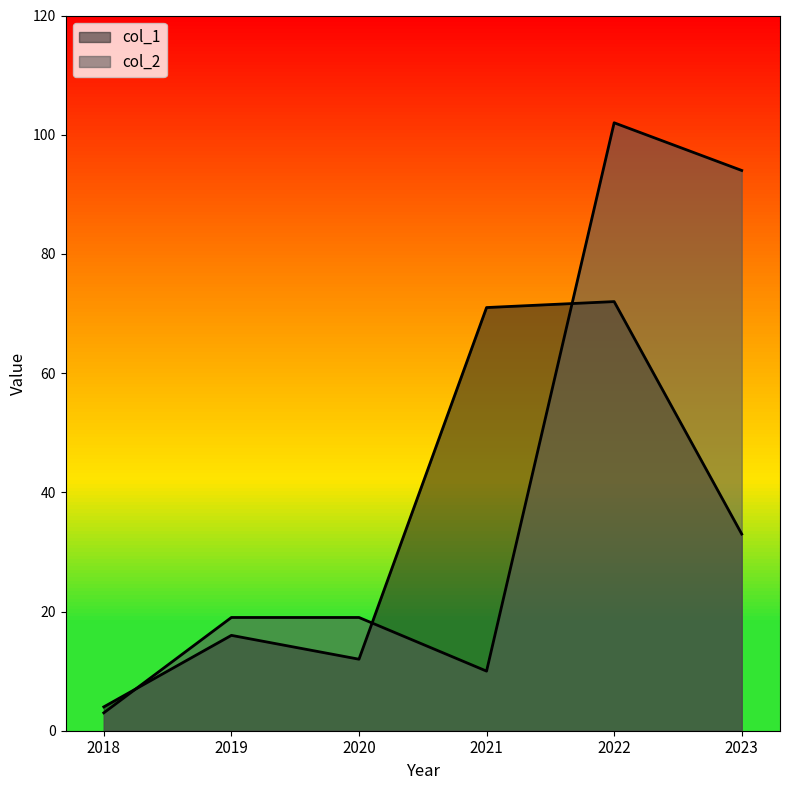

The value of col_1 at 2018 is 4. True or false?

True